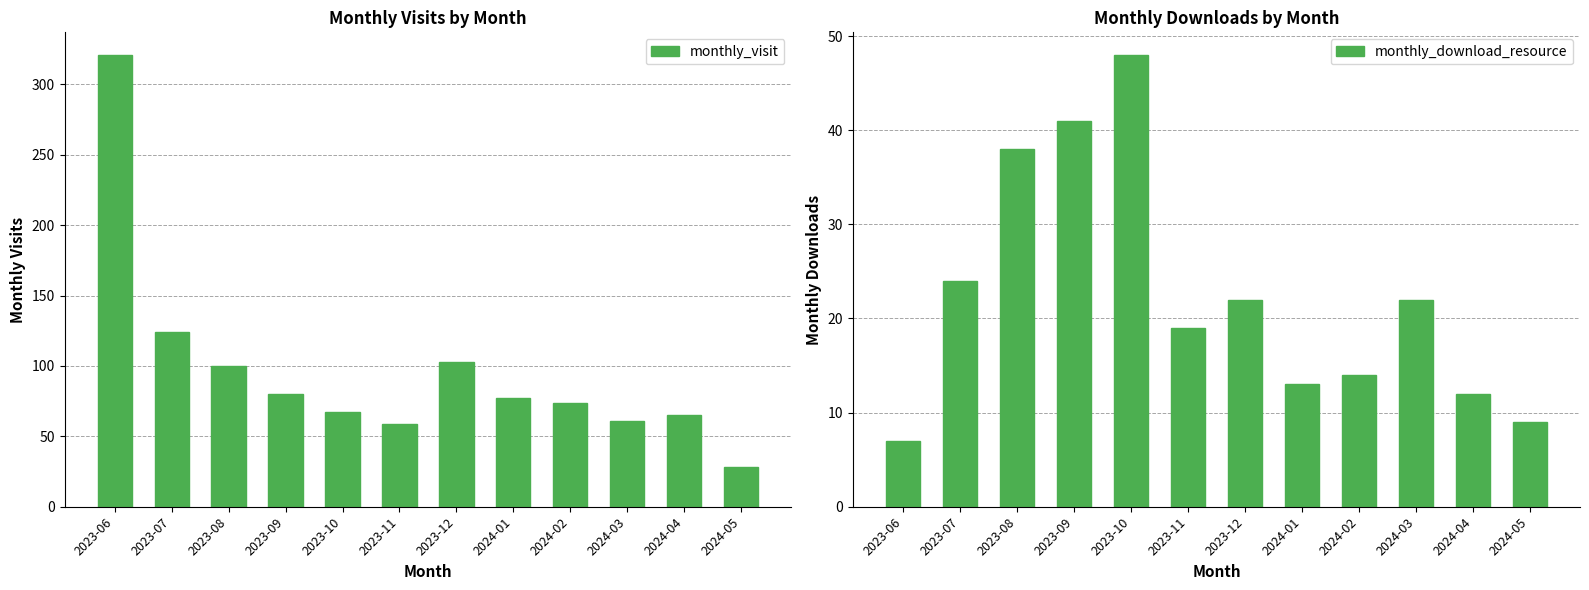

Reading right to left, extract all data points from this chart.

monthly_visit: 28	65	61	74	77	103	59	67	80	100	124	321
monthly_download_resource: 9	12	22	14	13	22	19	48	41	38	24	7